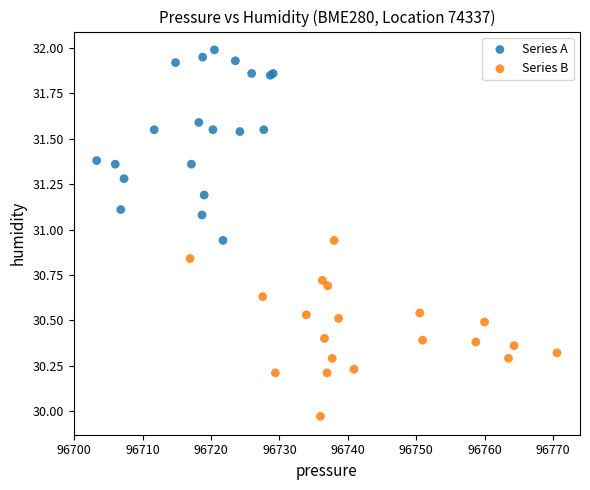

Which series reaches the maximum Y coordinate?

Series A